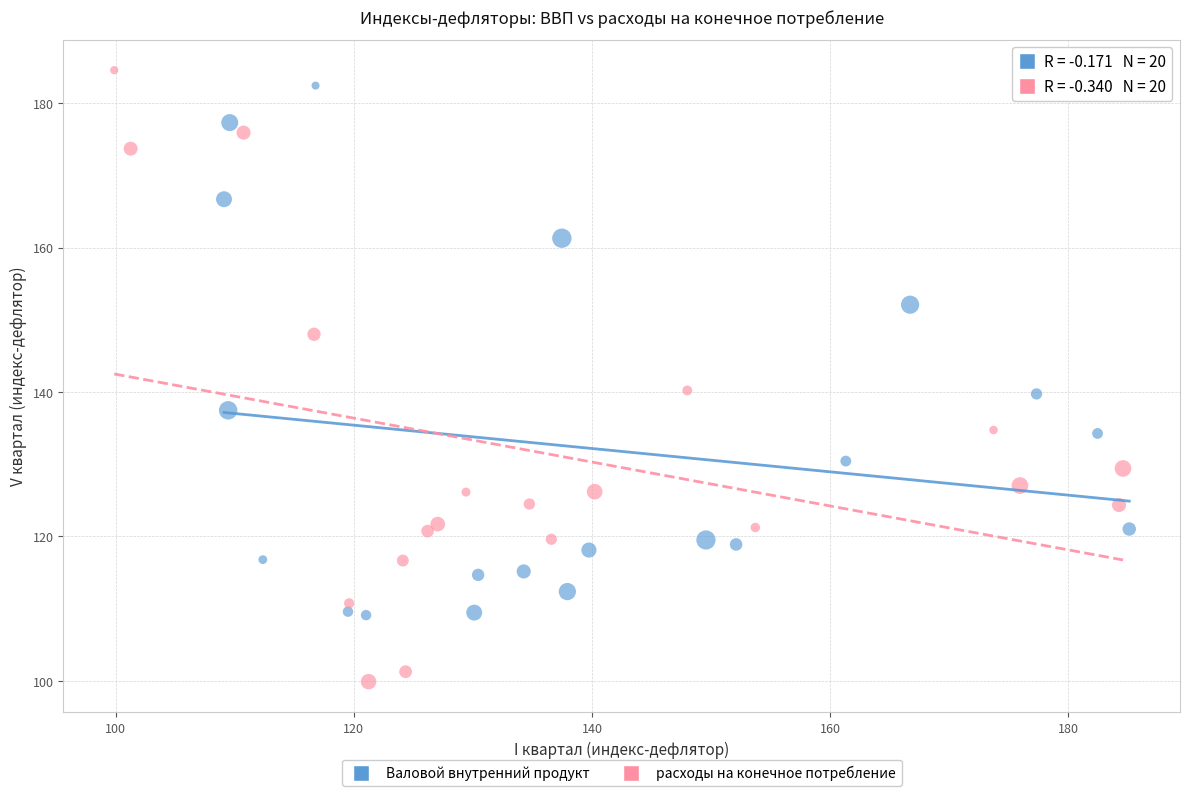

Which series reaches the minimum Y coordinate?

расходы на конечное потребление